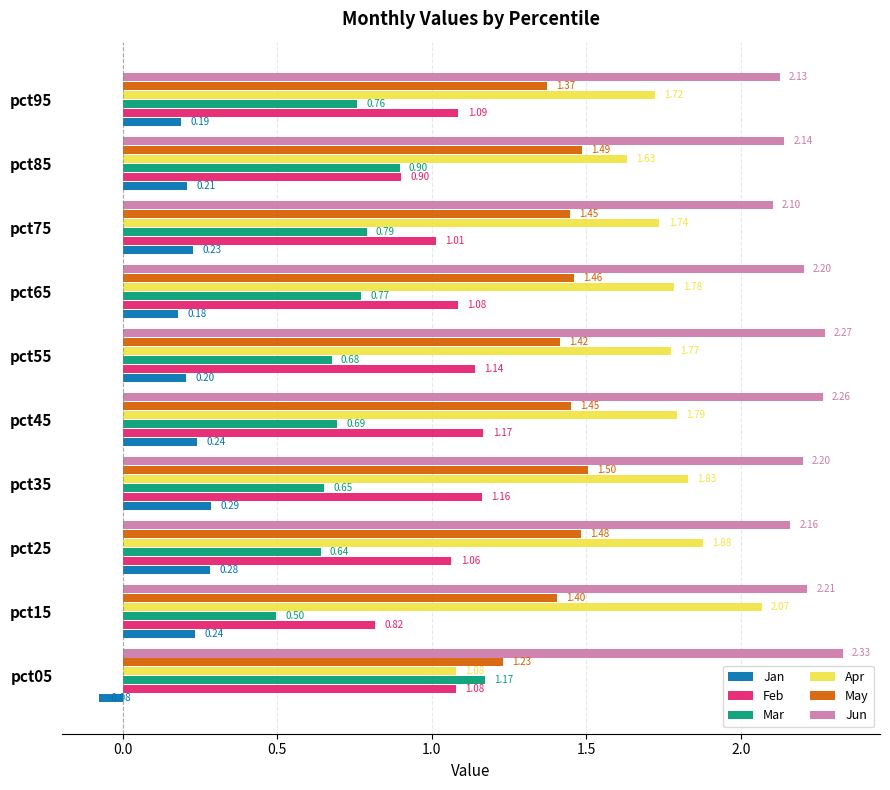

What is the average value of the Jun series?

2.2